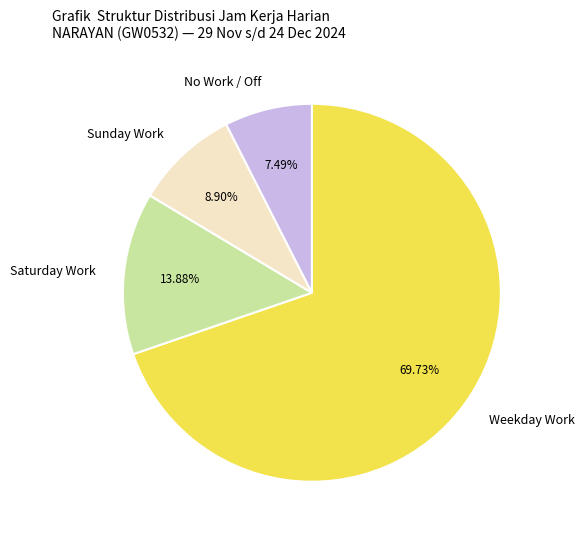

Is the sum of No Work / Off and Saturday Work greater than half?

No